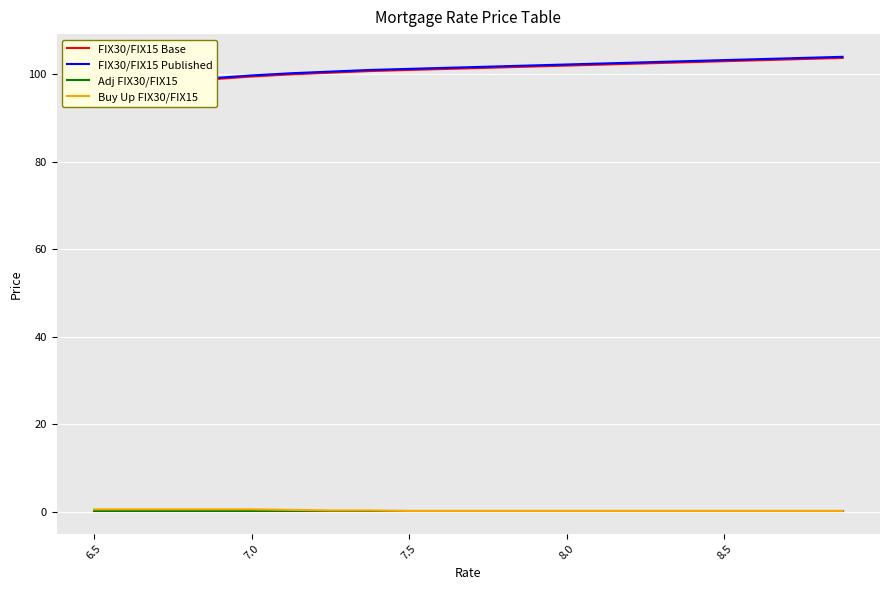

What is the maximum value for Adj FIX30/FIX15?

0.2